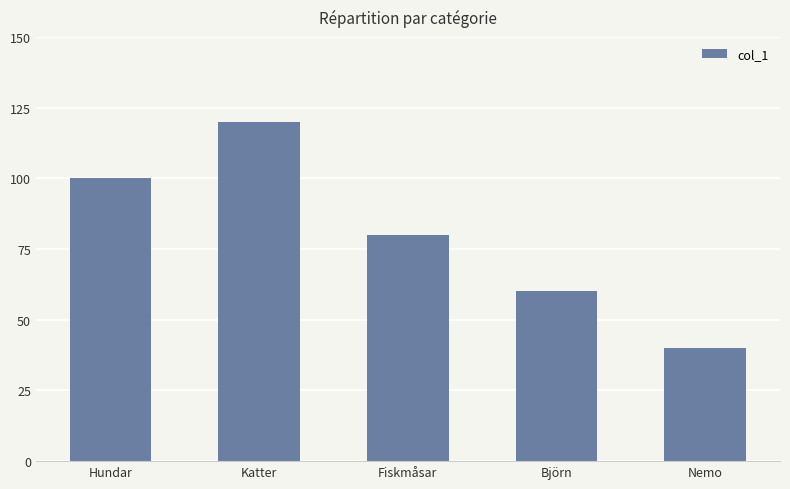

What is the change in value from Björn to Nemo?

-20